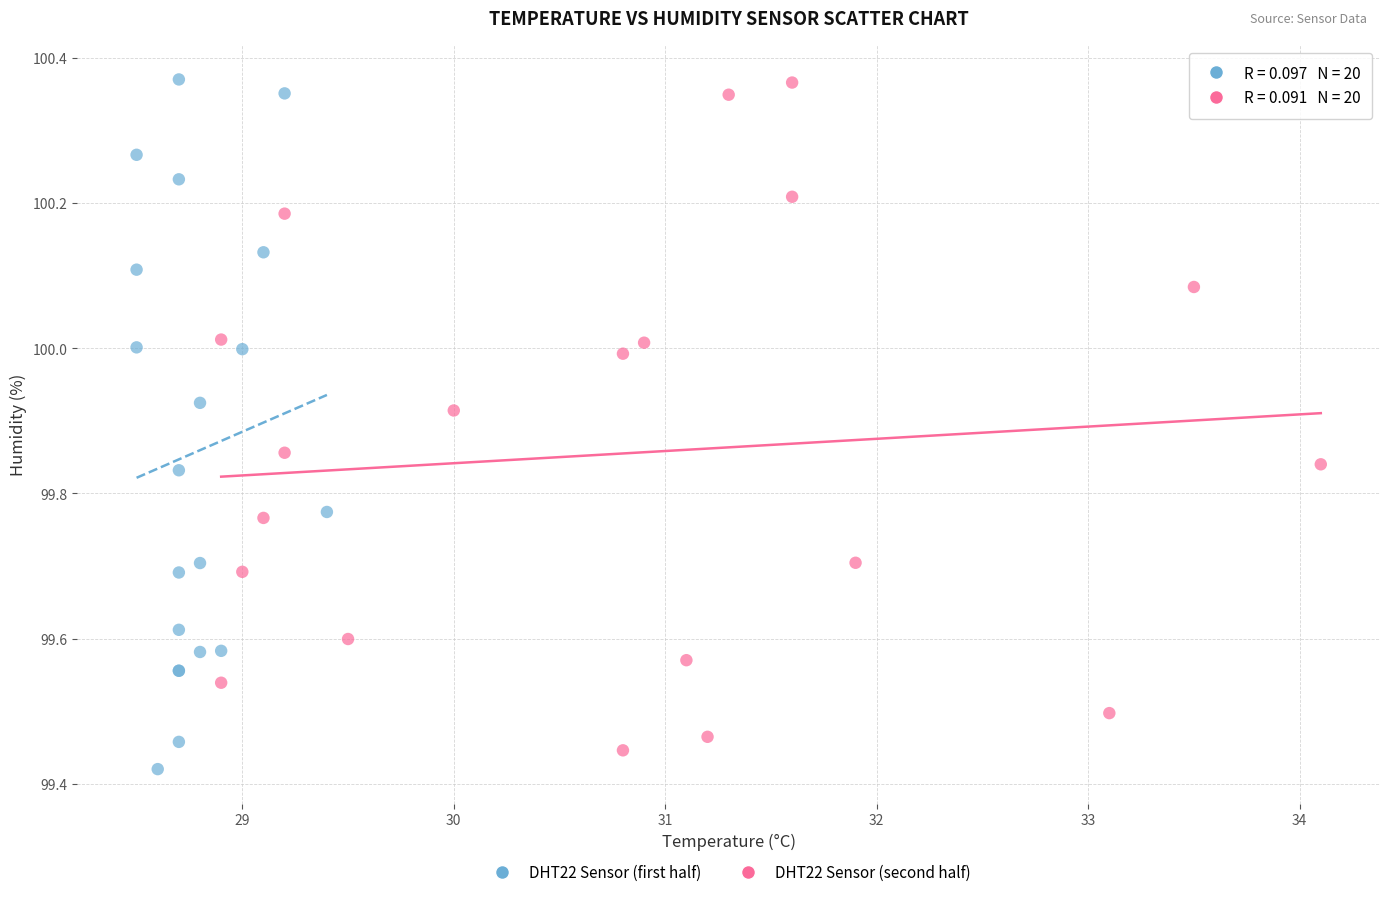

What are all the series names shown in the legend?

DHT22 Sensor (first half), DHT22 Sensor (second half)